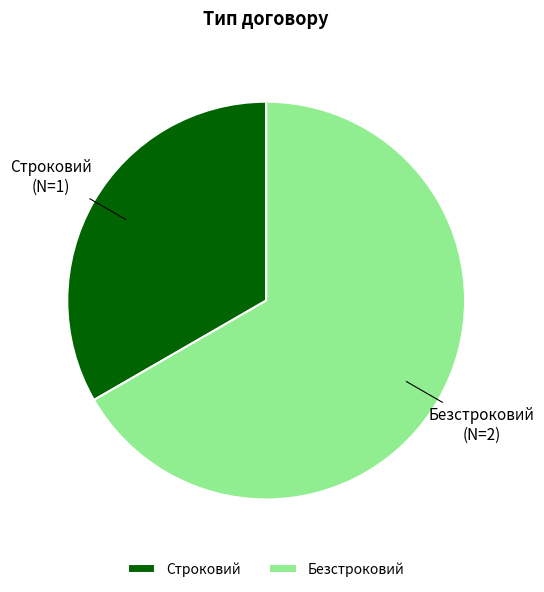

What is the majority slice?

Безстроковий